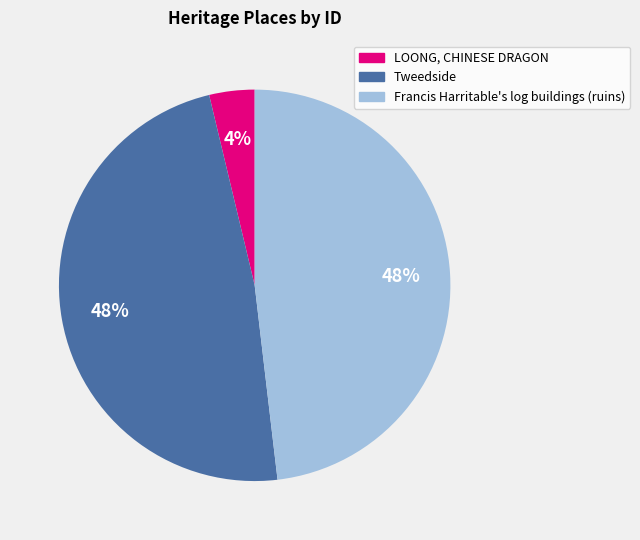

Do LOONG, CHINESE DRAGON and Tweedside together represent more than half of the pie?

Yes